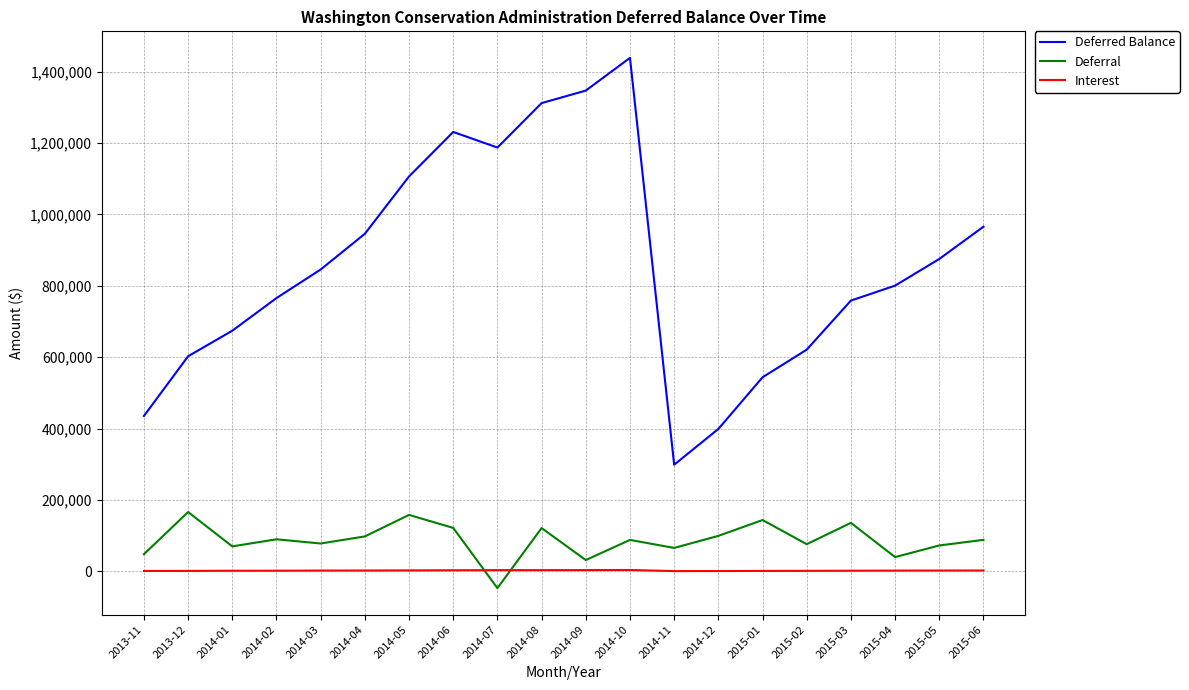

Rank the series at 2014-03 from lowest to highest value.

Interest, Deferral, Deferred Balance